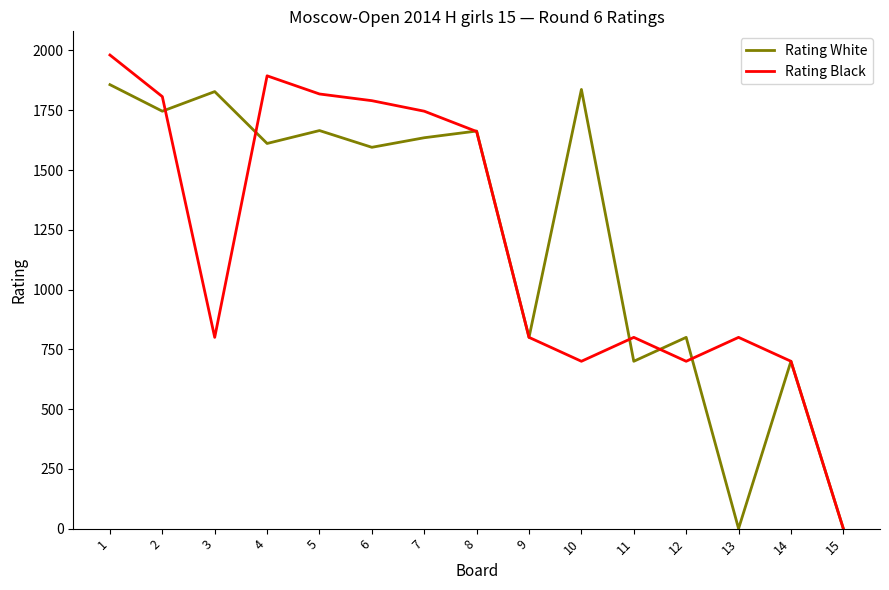

True or false: Rating Black and Rating White cross at least once.

True